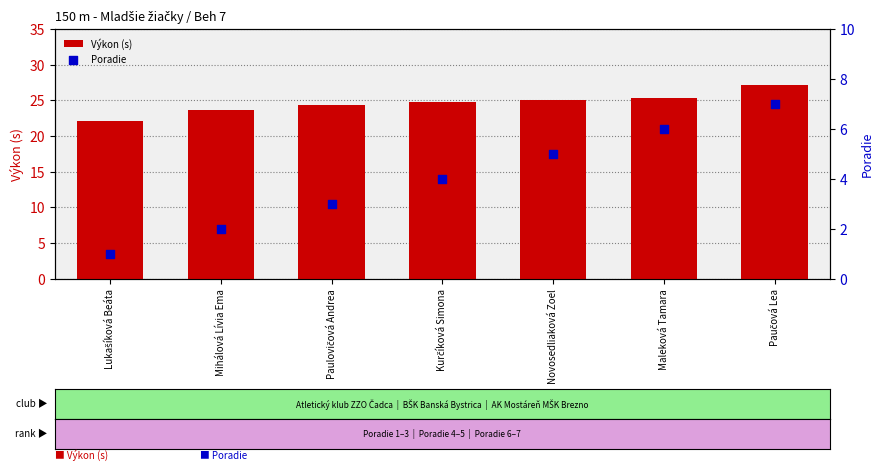

Which series has the widest spread of Y values?

Poradie